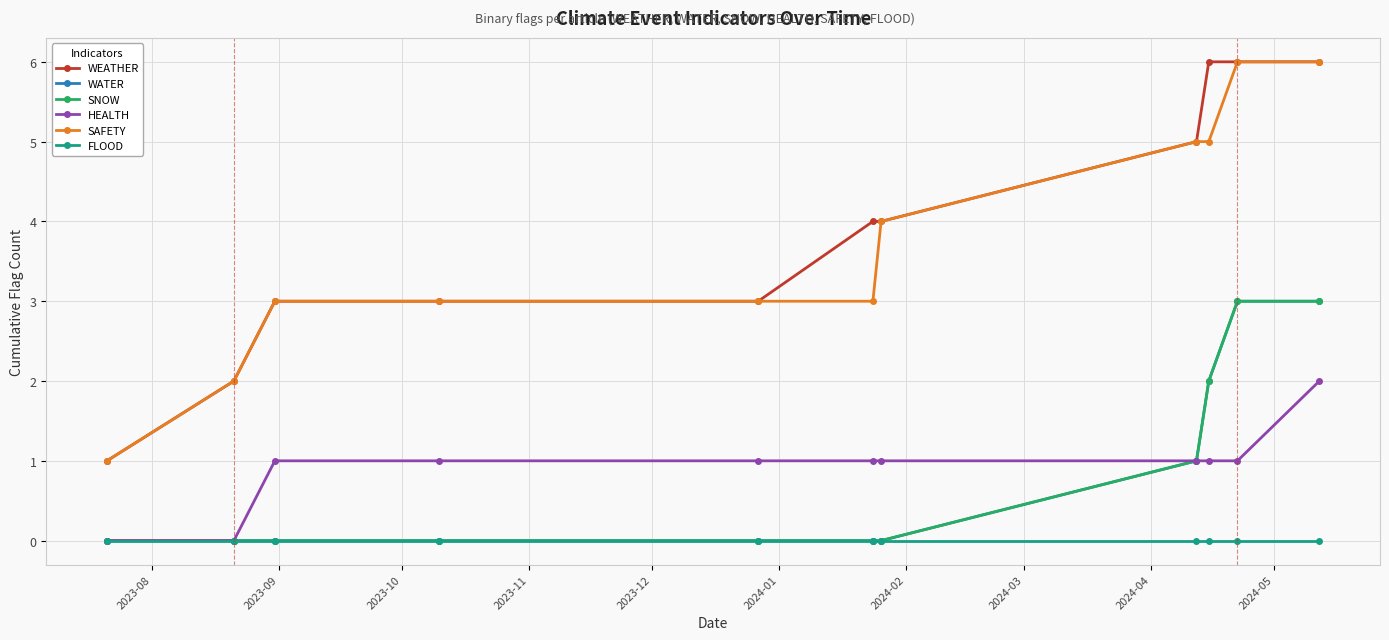

Is this an area chart (filled region under the line)?

No